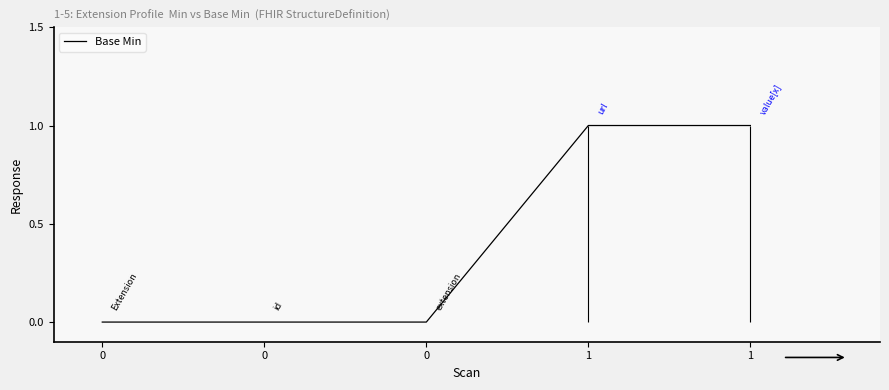

True or false: the data shows 1 at 1.

True